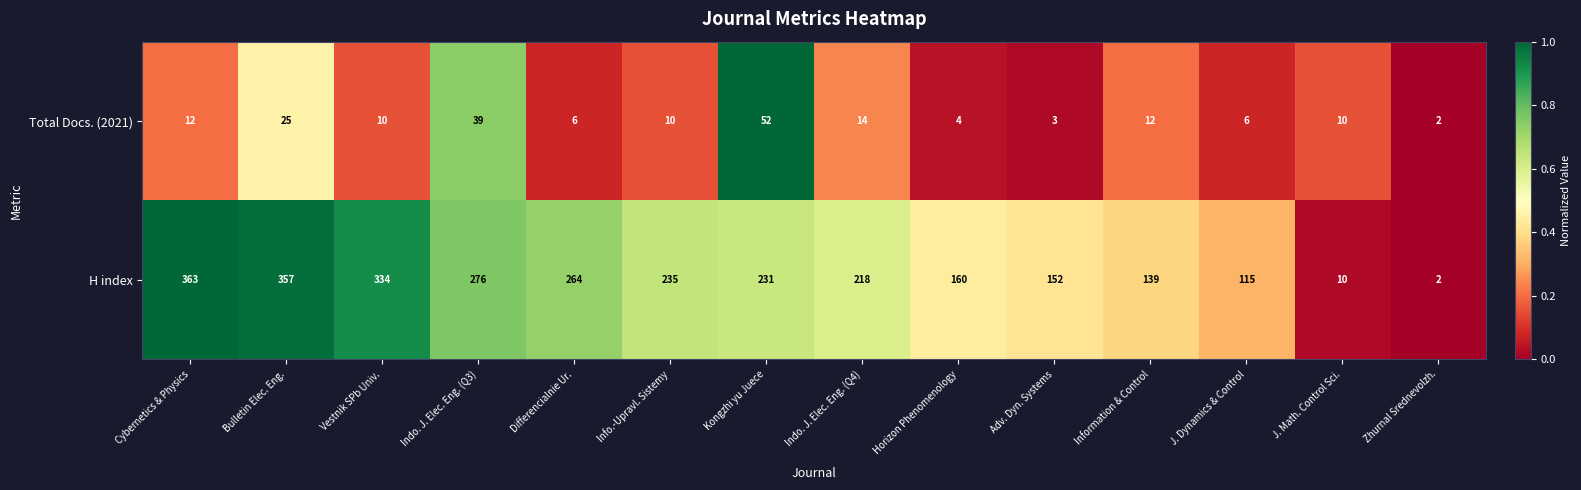

Which series has the largest range (max minus min)?

H index